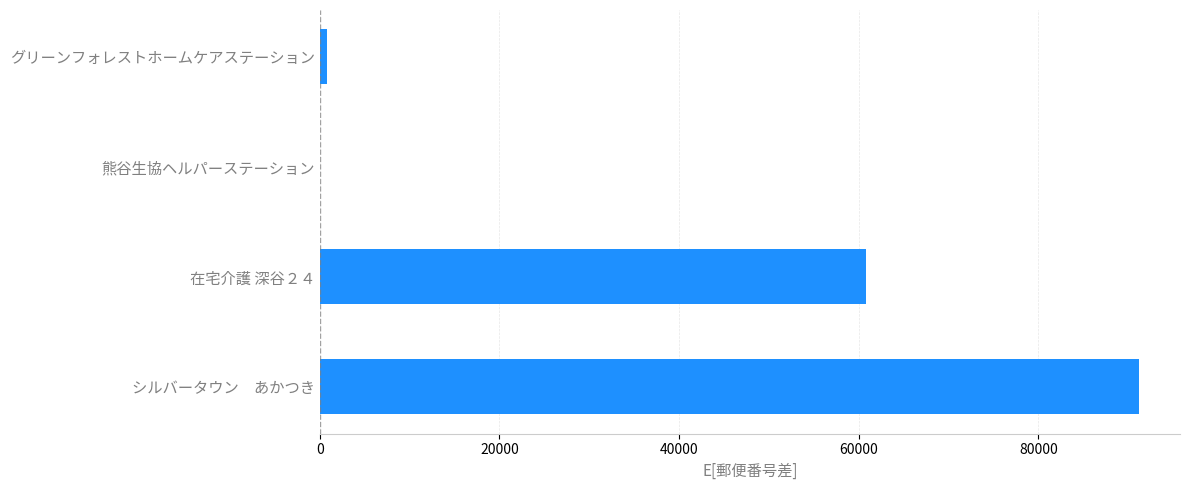

At which label is the value closest to 45606?

在宅介護 深谷２４